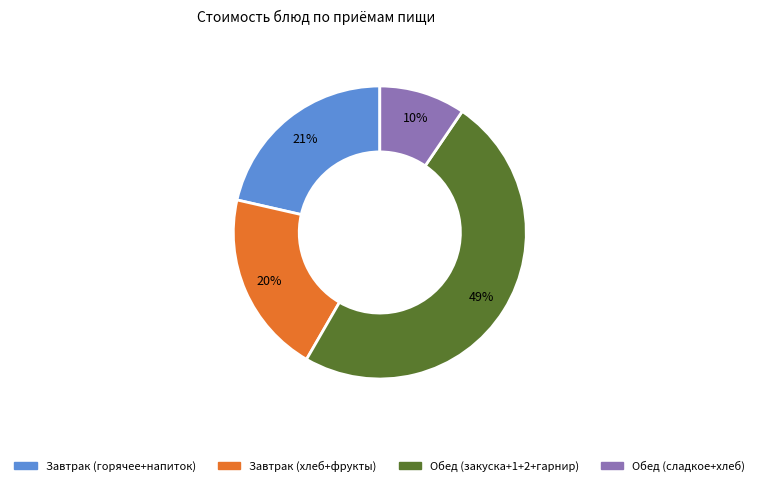

To the nearest percent, what is the average slice percentage?

25%